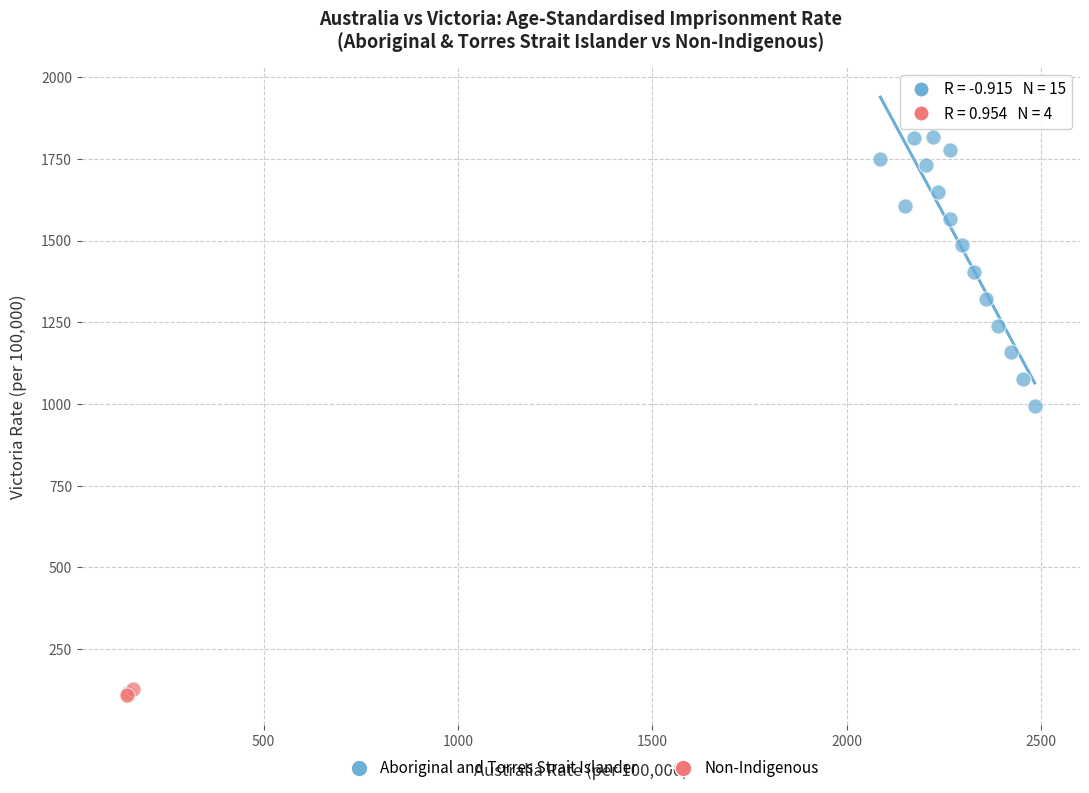

Which series has the largest Y range (max minus min)?

Aboriginal and Torres Strait Islander